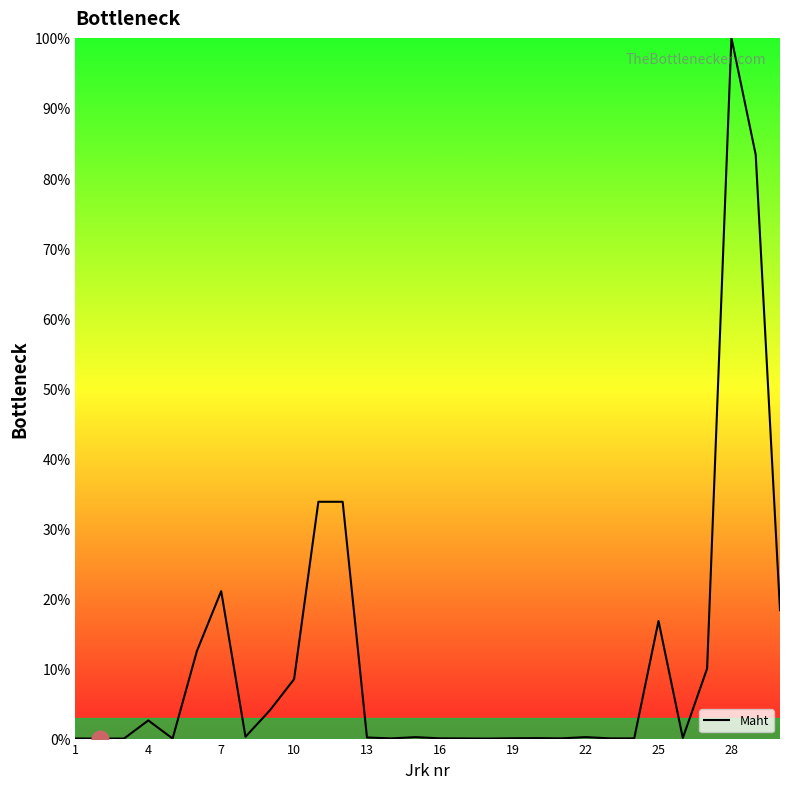

What is the greatest value displayed?

100.0